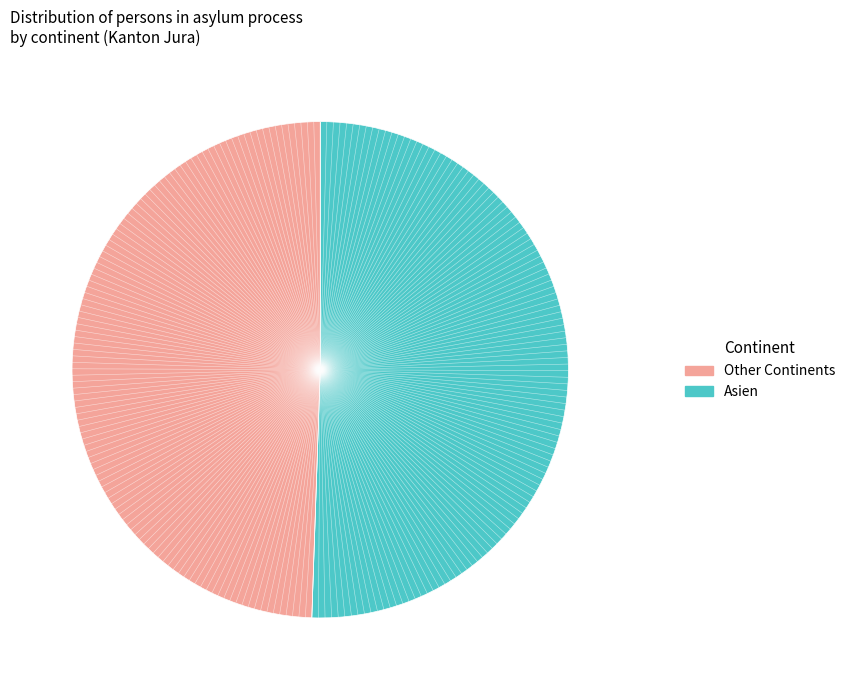

Does any single category account for the majority?

Yes